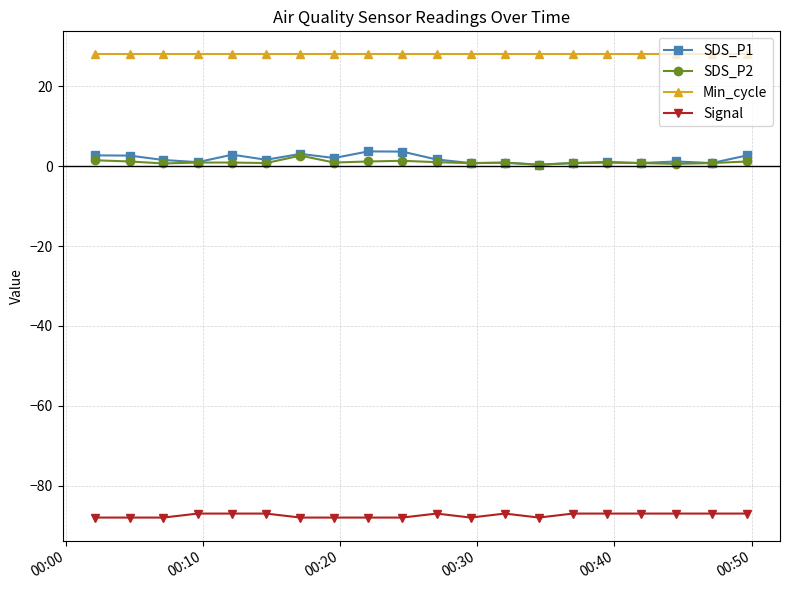

True or false: Min_cycle and SDS_P1 cross at least once.

False